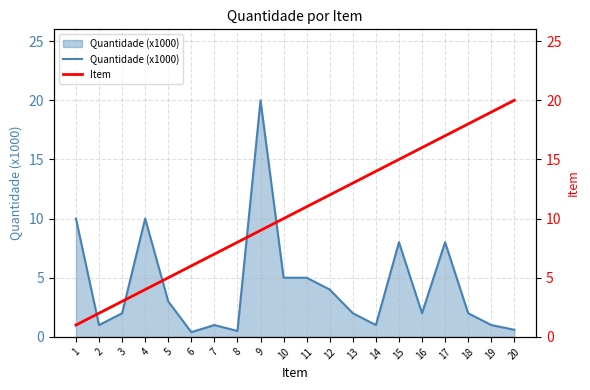

True or false: Item has more than 1 points higher than both neighbors.

False